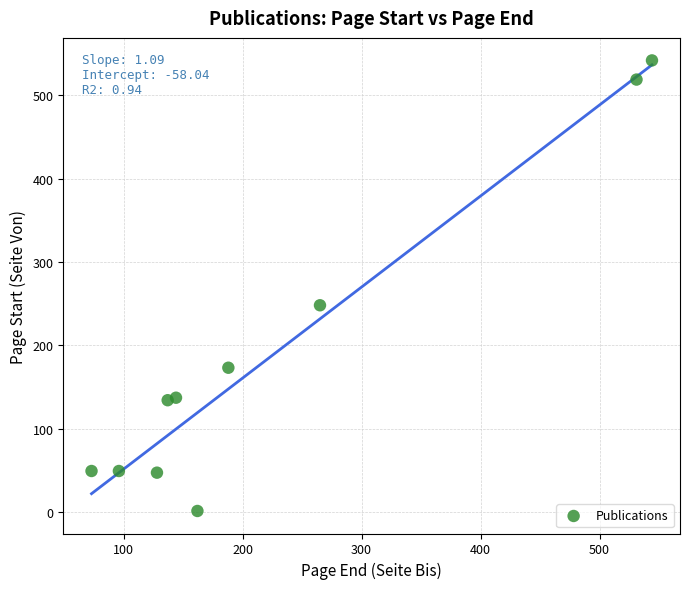

What Y value in the scatter plot is closest to 271?

248